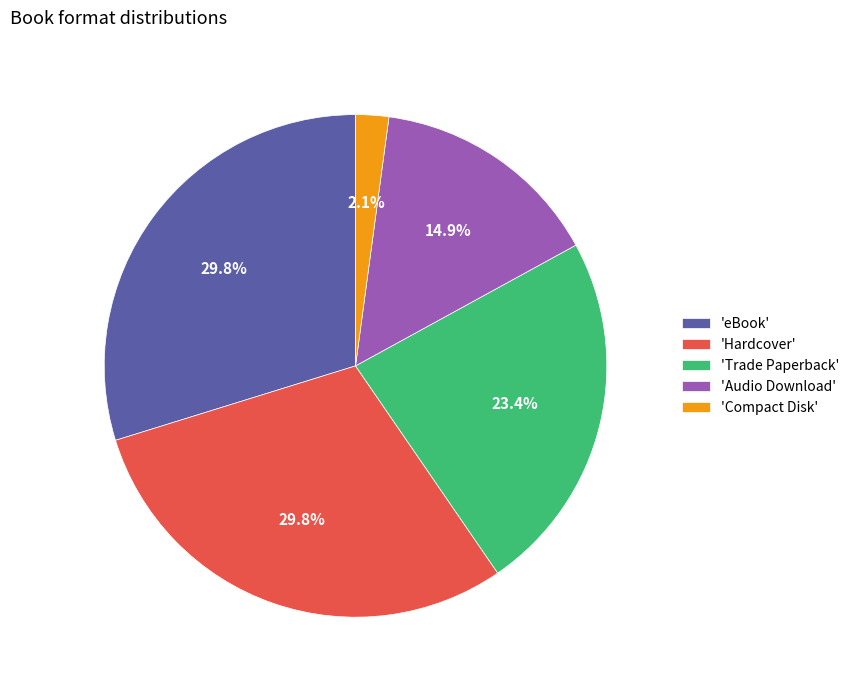

Which category has the smallest portion of the pie?

'Compact Disk'